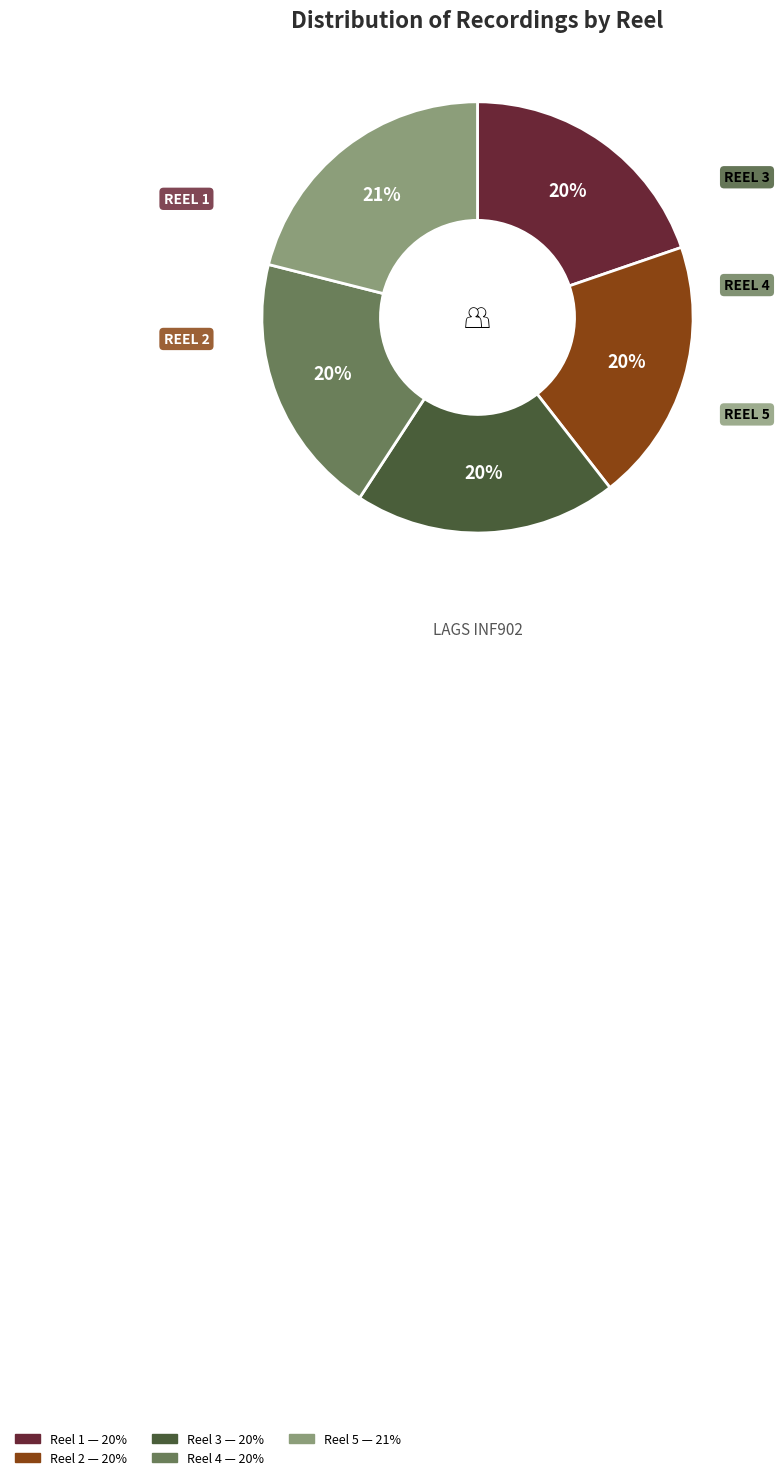

Is Reel 2 the majority of the pie?

No